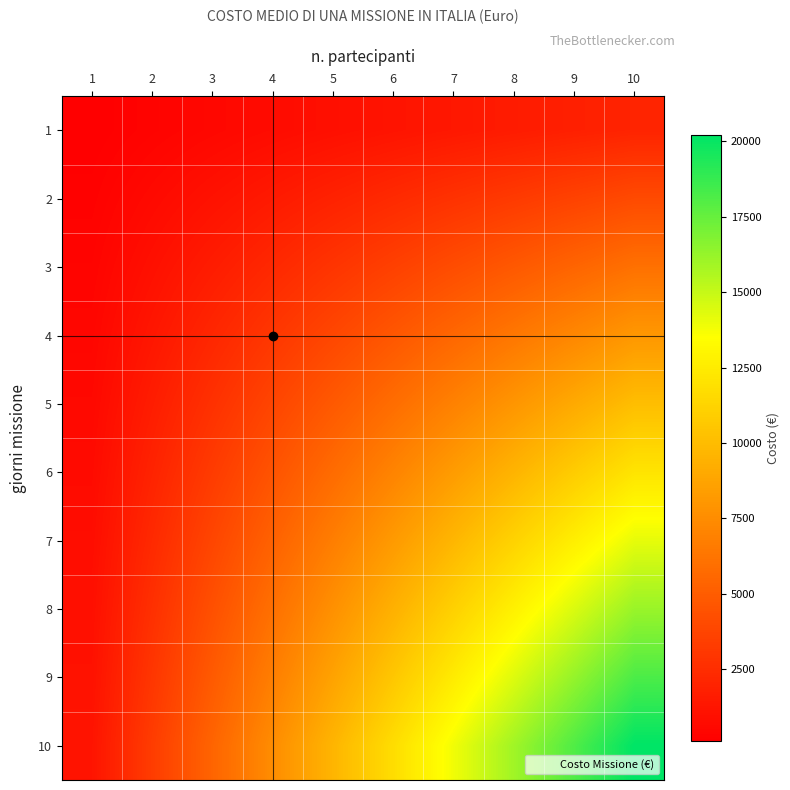

Which series has the widest spread of values?

10